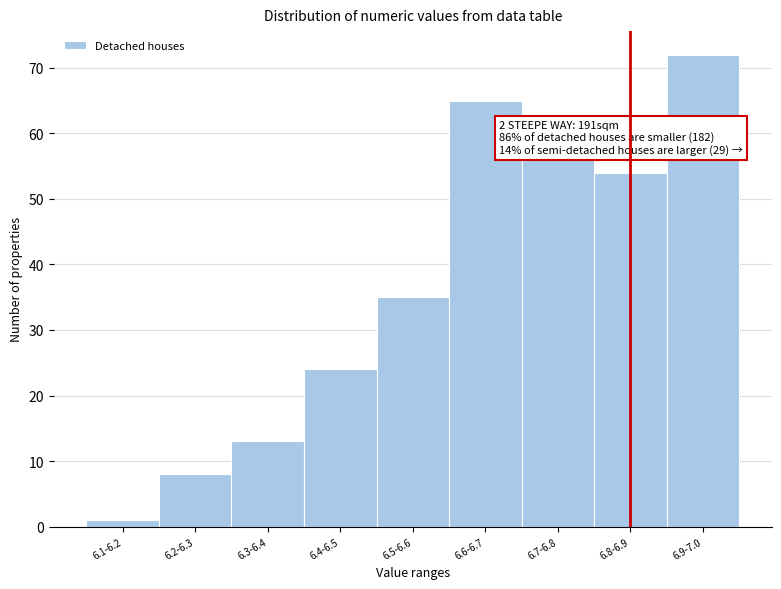

Reading right to left, list all the values displayed in this chart.

72	54	56	65	35	24	13	8	1